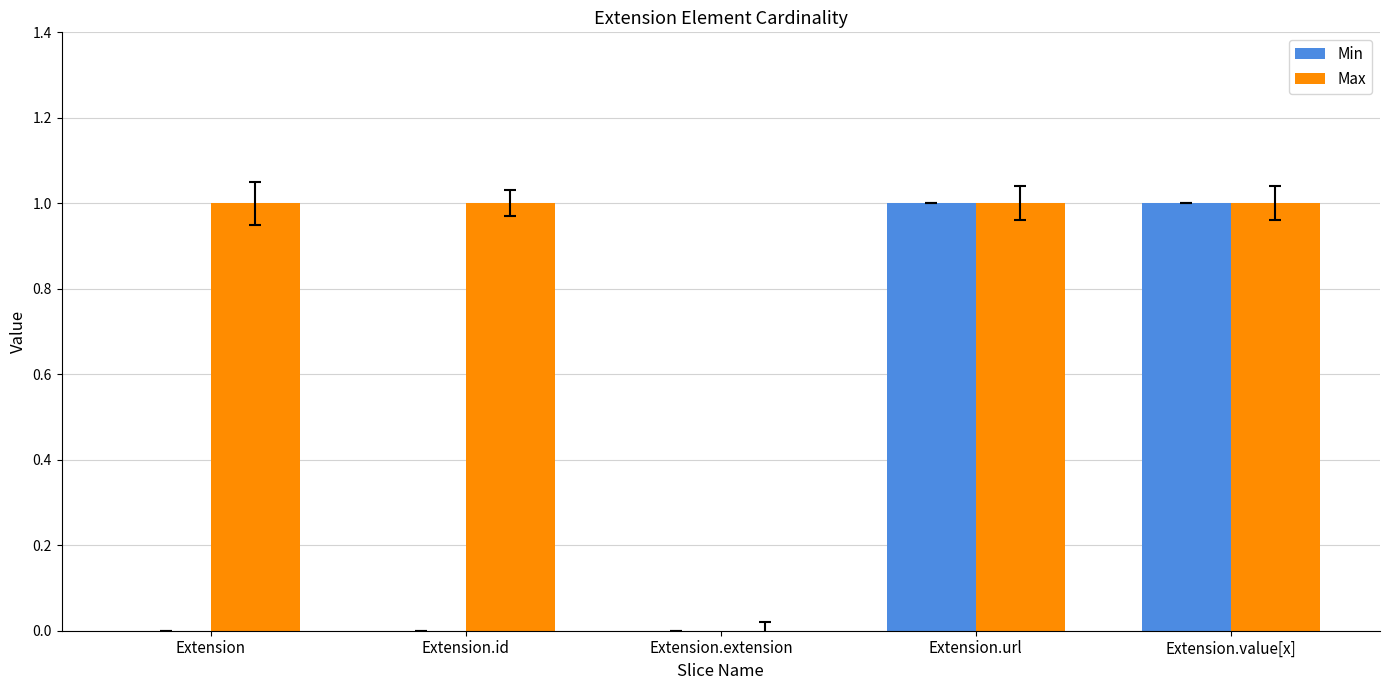

What is the highest value of the Min series?

1